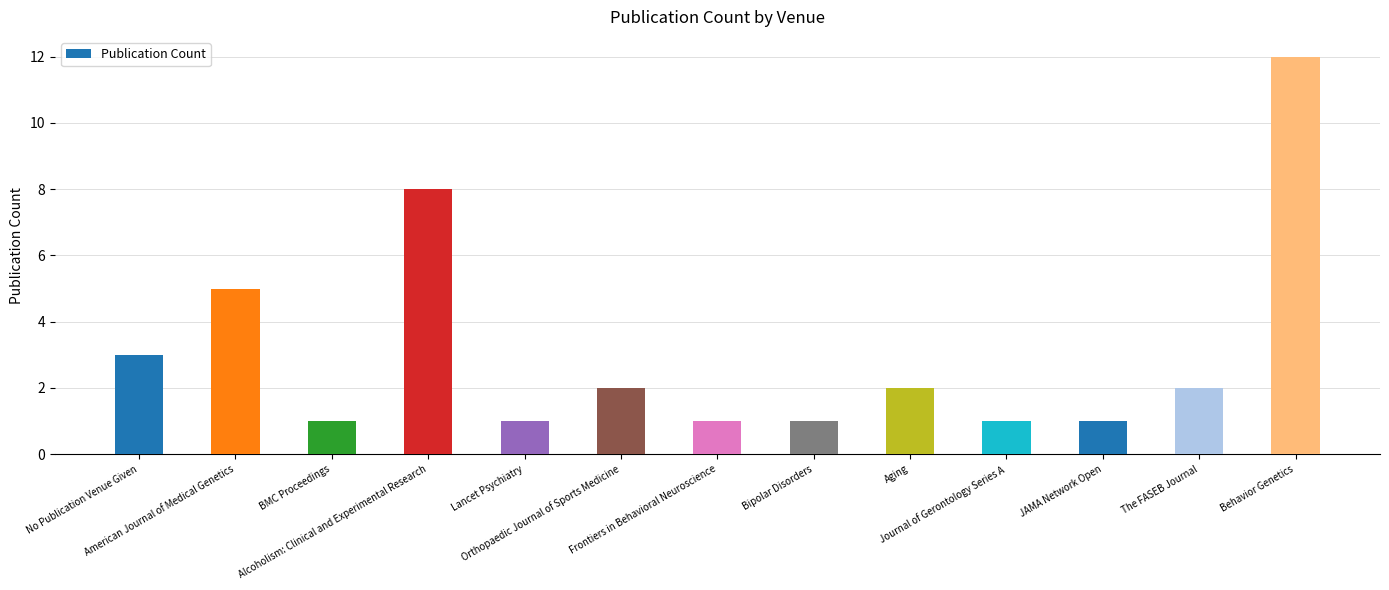

True or false: the data shows 0 at Frontiers in Behavioral Neuroscience.

False